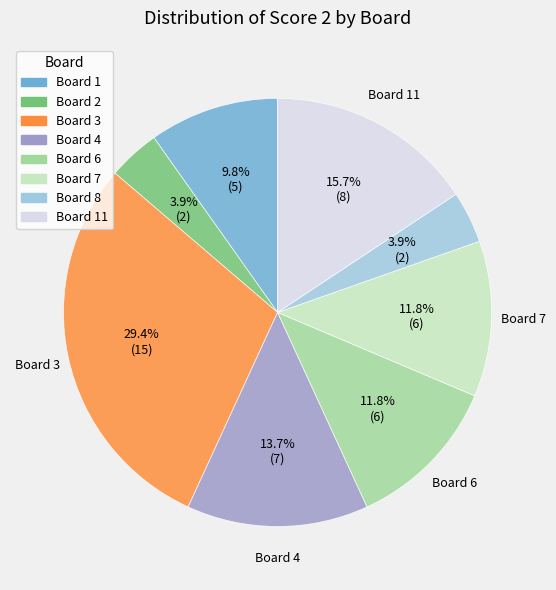

Is there any slice that represents more than half of the pie?

No